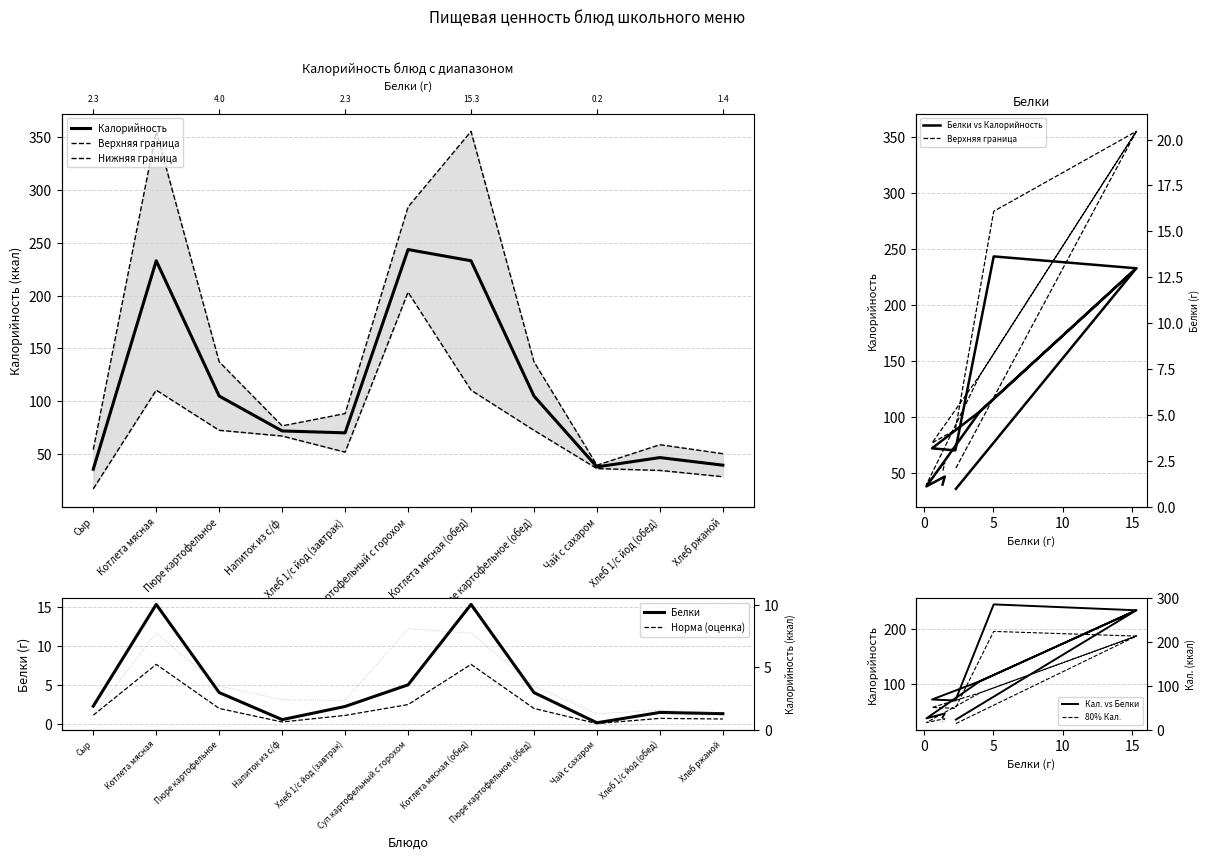

Count the number of categories in the chart.

11